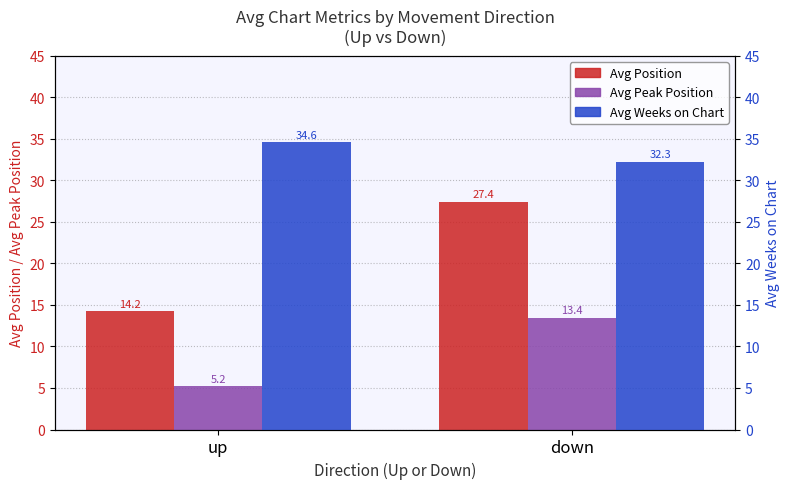

Where is Avg Peak Position nearest to the value 9?

up